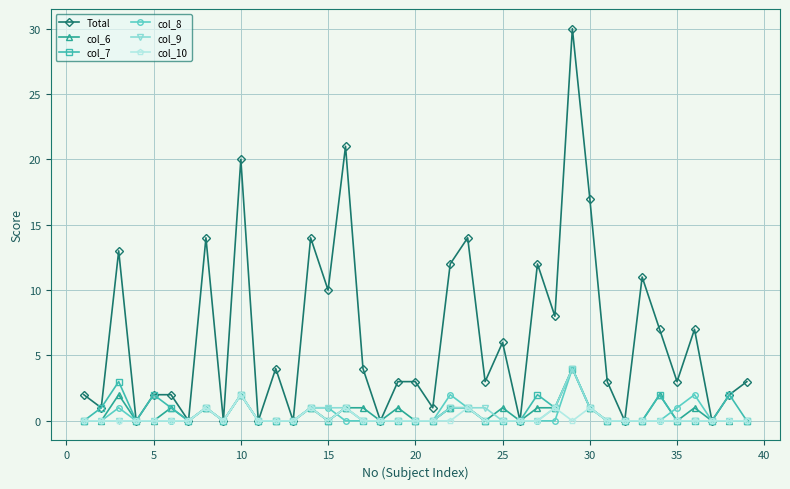

Which series has the largest total across all categories?

Total